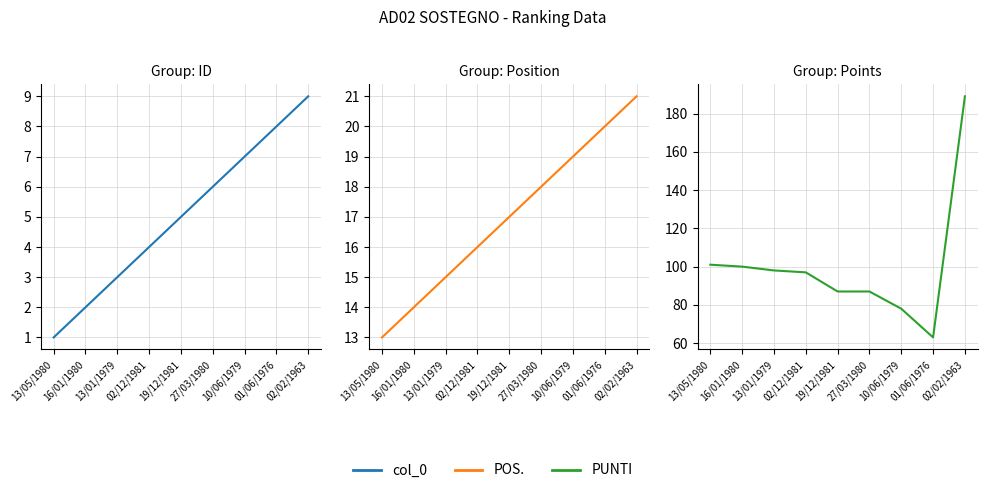

The PUNTI series shows 21 at 01/06/1976. True or false?

False